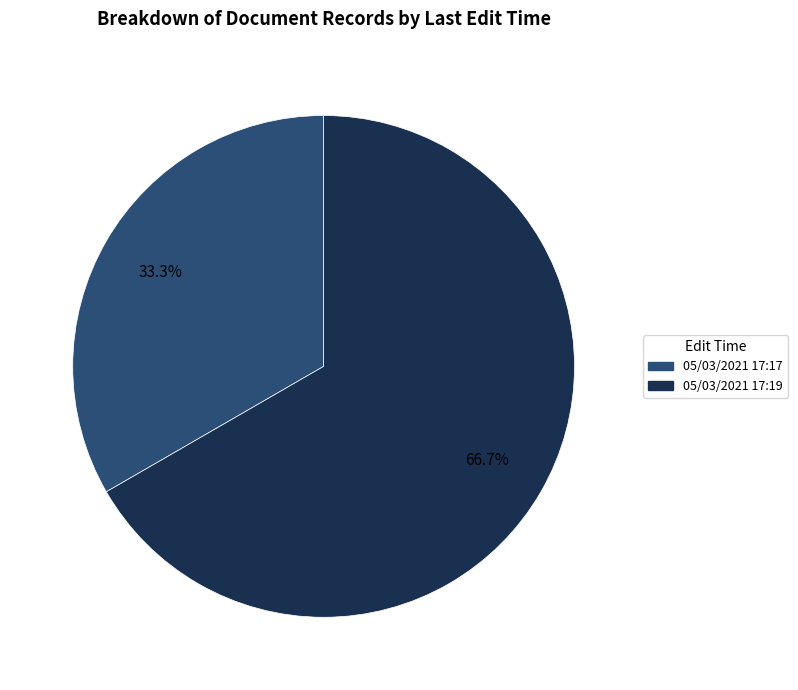

Which category has the biggest portion of the pie?

05/03/2021 17:19